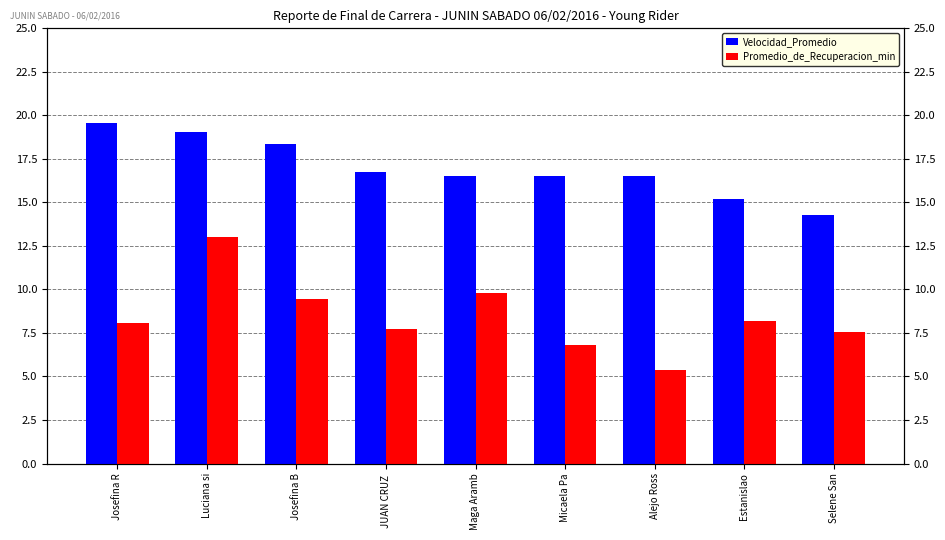

What position from the left is Luciana si?

2